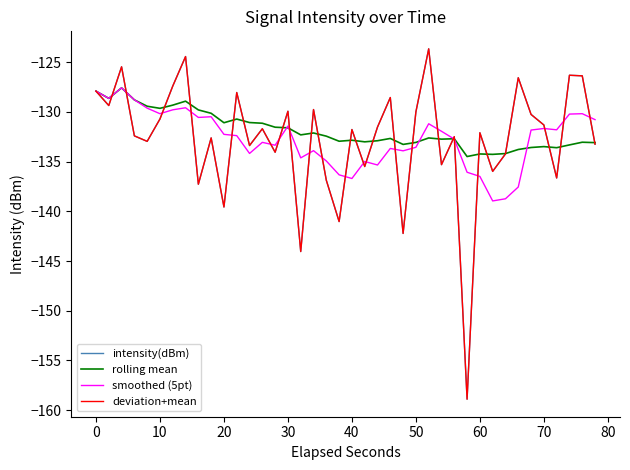

Reading left to right, list all the values displayed in this chart.

intensity(dBm): -127.9	-129.4	-125.5	-132.4	-133.0	-130.7	-127.4	-124.4	-137.3	-132.6	-139.6	-128.1	-133.4	-131.7	-134.1	-129.9	-144.0	-129.8	-136.9	-141.0	-131.8	-135.5	-131.5	-128.6	-142.2	-130.0	-123.7	-135.3	-132.5	-158.9	-132.1	-136.0	-134.2	-126.6	-130.3	-131.3	-136.6	-126.3	-126.4	-133.2
rolling mean: -127.9	-128.6	-127.6	-128.8	-129.4	-129.6	-129.3	-128.9	-129.8	-130.1	-131.1	-130.7	-131.1	-131.1	-131.5	-131.6	-132.3	-132.1	-132.4	-132.9	-132.8	-133.0	-132.9	-132.7	-133.3	-133.1	-132.6	-132.7	-132.7	-134.5	-134.2	-134.3	-134.2	-133.8	-133.6	-133.5	-133.6	-133.3	-133.1	-133.1
smoothed (5pt): -127.9	-128.6	-127.6	-128.8	-129.6	-130.2	-129.8	-129.6	-130.6	-130.5	-132.3	-132.4	-134.2	-133.1	-133.4	-131.4	-134.6	-133.9	-134.9	-136.3	-136.7	-135.0	-135.3	-133.7	-133.9	-133.6	-131.2	-131.9	-132.7	-136.1	-136.5	-139.0	-138.7	-137.6	-131.8	-131.7	-131.8	-130.2	-130.2	-130.8
deviation+mean: -127.9	-129.4	-125.5	-132.4	-133.0	-130.7	-127.4	-124.4	-137.3	-132.6	-139.6	-128.1	-133.4	-131.7	-134.1	-129.9	-144.0	-129.8	-136.9	-141.0	-131.8	-135.5	-131.5	-128.6	-142.2	-130.0	-123.7	-135.3	-132.5	-158.9	-132.1	-136.0	-134.2	-126.6	-130.3	-131.3	-136.6	-126.3	-126.4	-133.2